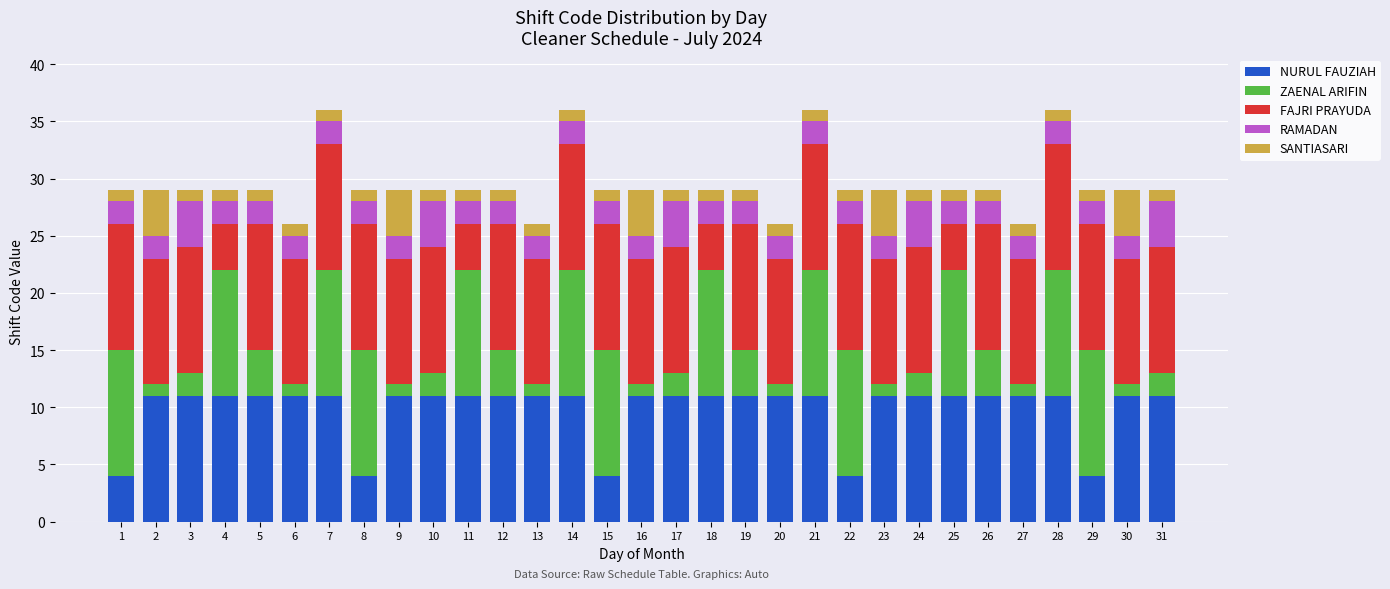

What is the lowest value of the NURUL FAUZIAH series?

4